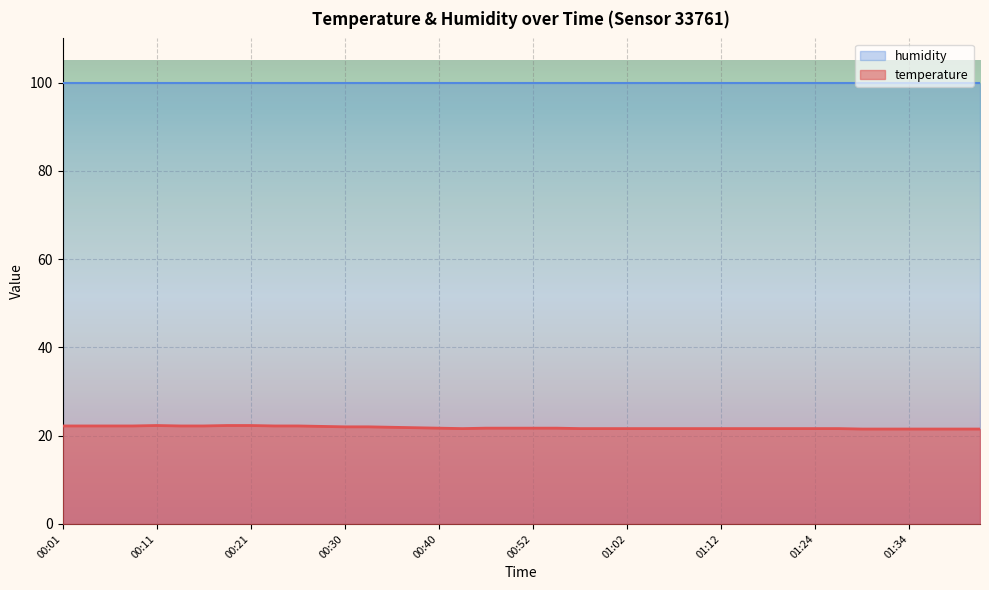

Rank the categories by value from lowest to highest.

01:29, 01:31, 01:34, 01:36, 01:39, 01:41, 00:43, 00:57, 01:00, 01:02, 01:04, 01:07, 01:09, 01:12, 01:14, 01:17, 01:22, 01:24, 01:27, 00:40, 00:47, 00:50, 00:52, 00:55, 00:38, 00:35, 00:30, 00:33, 00:28, 00:01, 00:04, 00:06, 00:08, 00:13, 00:16, 00:23, 00:25, 00:11, 00:18, 00:21